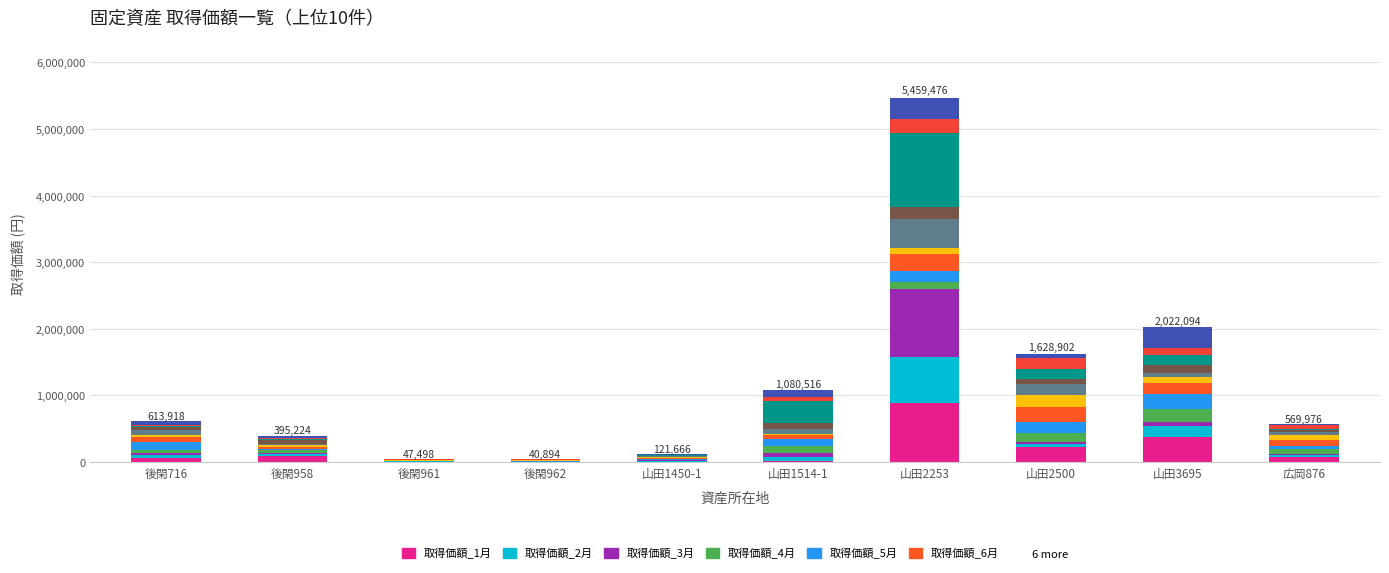

Are the bars horizontal?

No